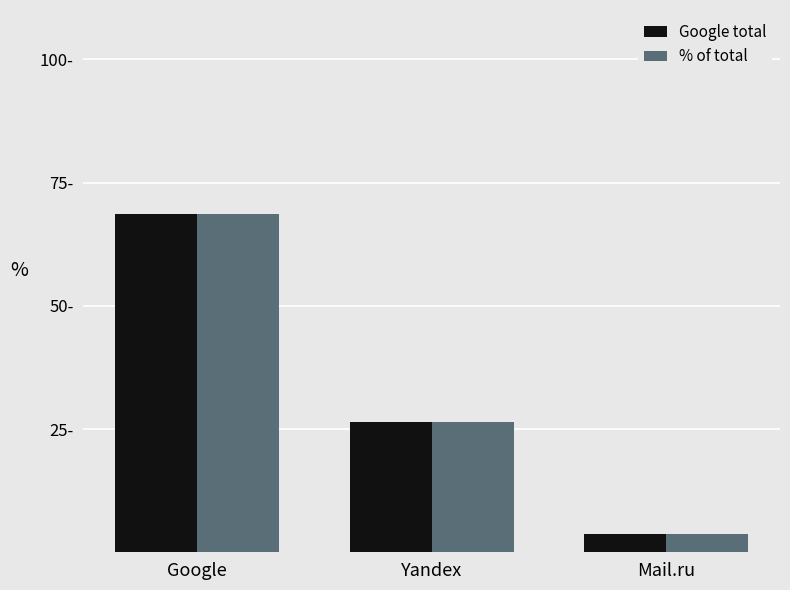

What is the difference between the Google total values at Google and Mail.ru?

65.1